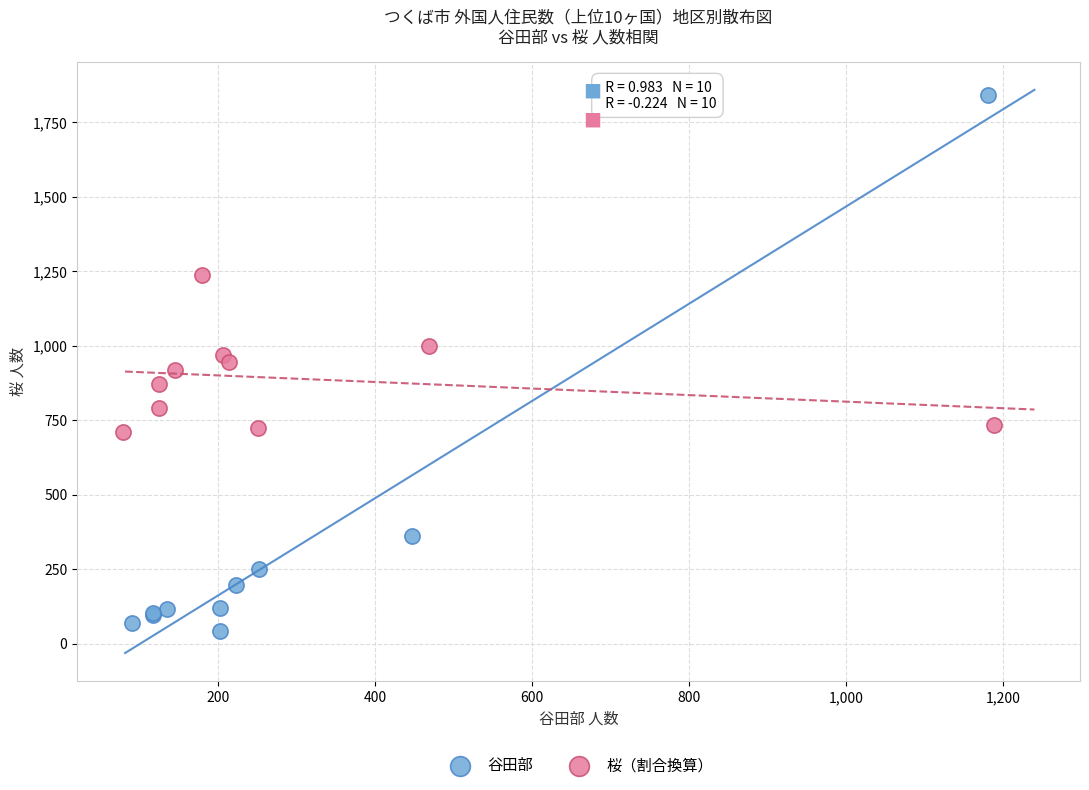

Which series has the largest Y range (max minus min)?

谷田部